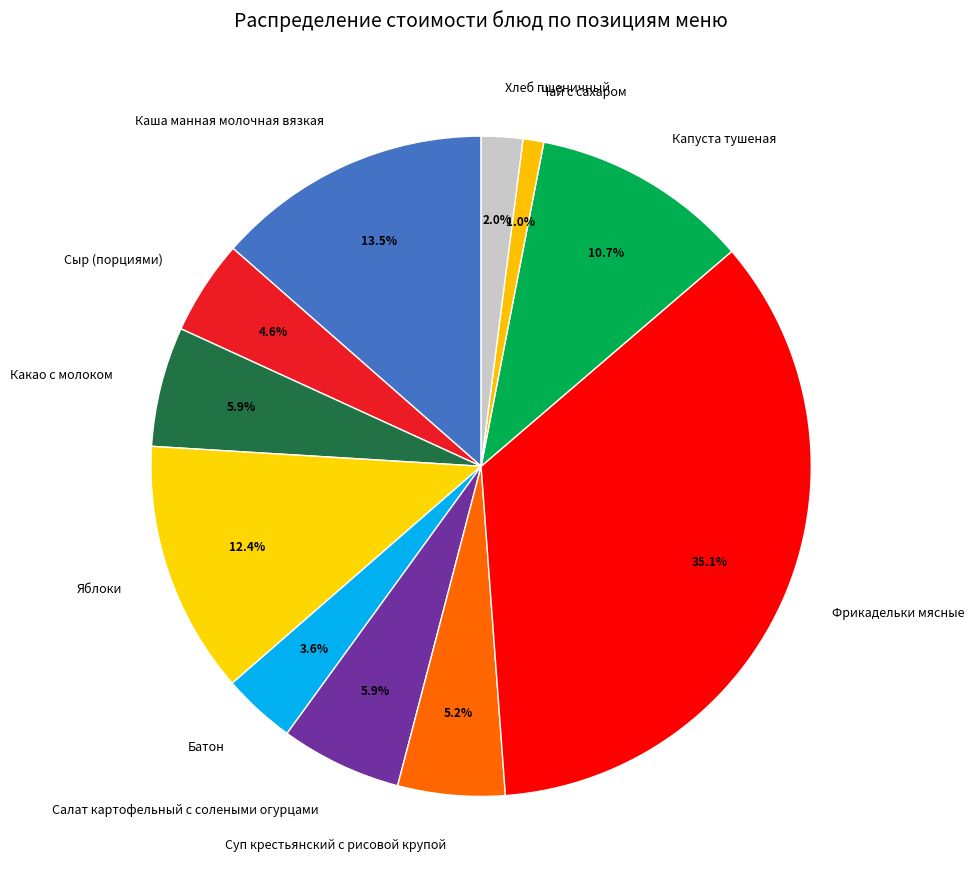

How many segments does this pie chart have?

11